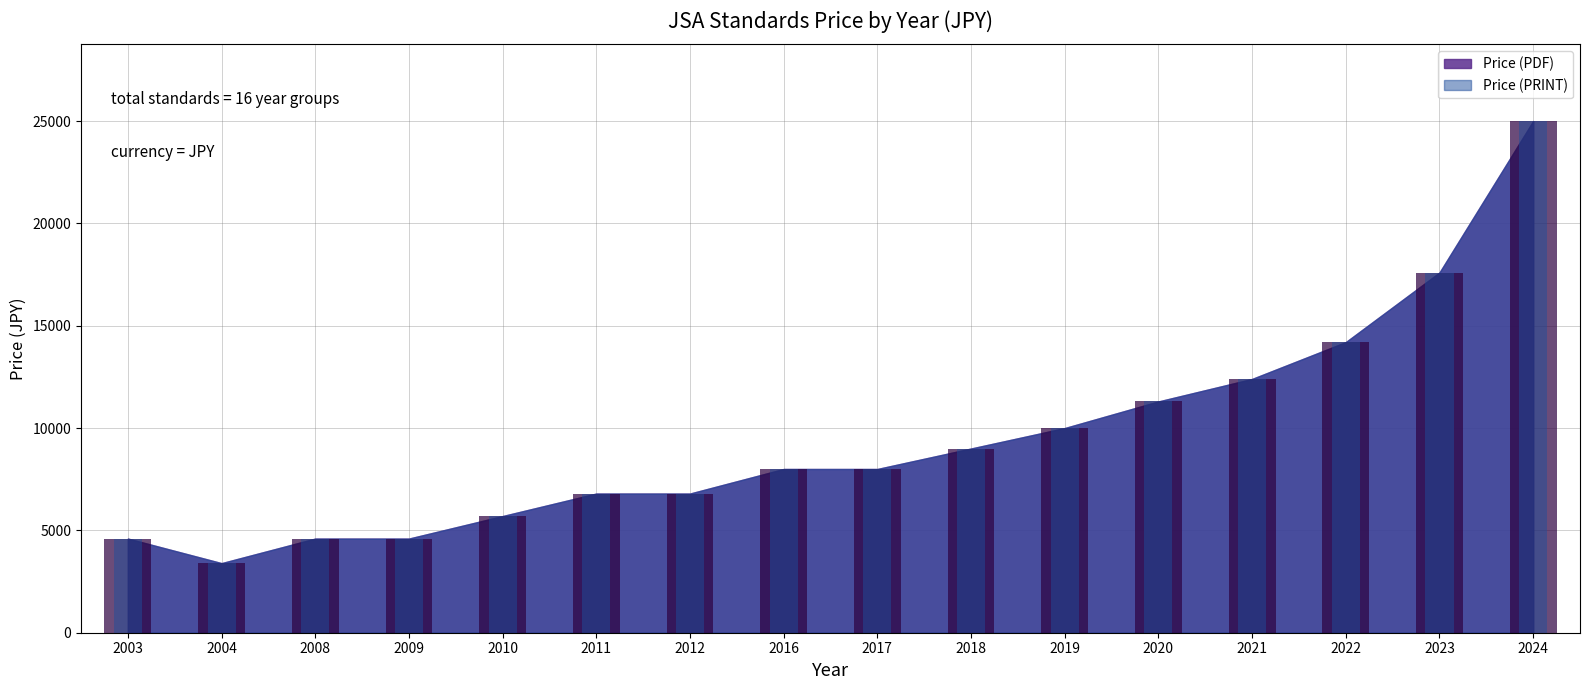

Rank the categories by Price (PRINT) value from lowest to highest.

2004, 2003, 2008, 2009, 2010, 2011, 2012, 2016, 2017, 2018, 2019, 2020, 2021, 2022, 2023, 2024